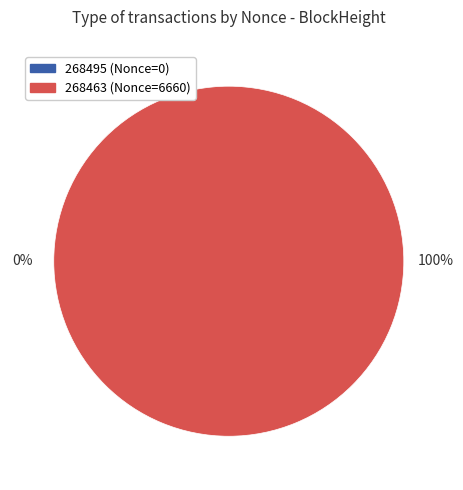

What is the smallest slice in the pie chart?

268495